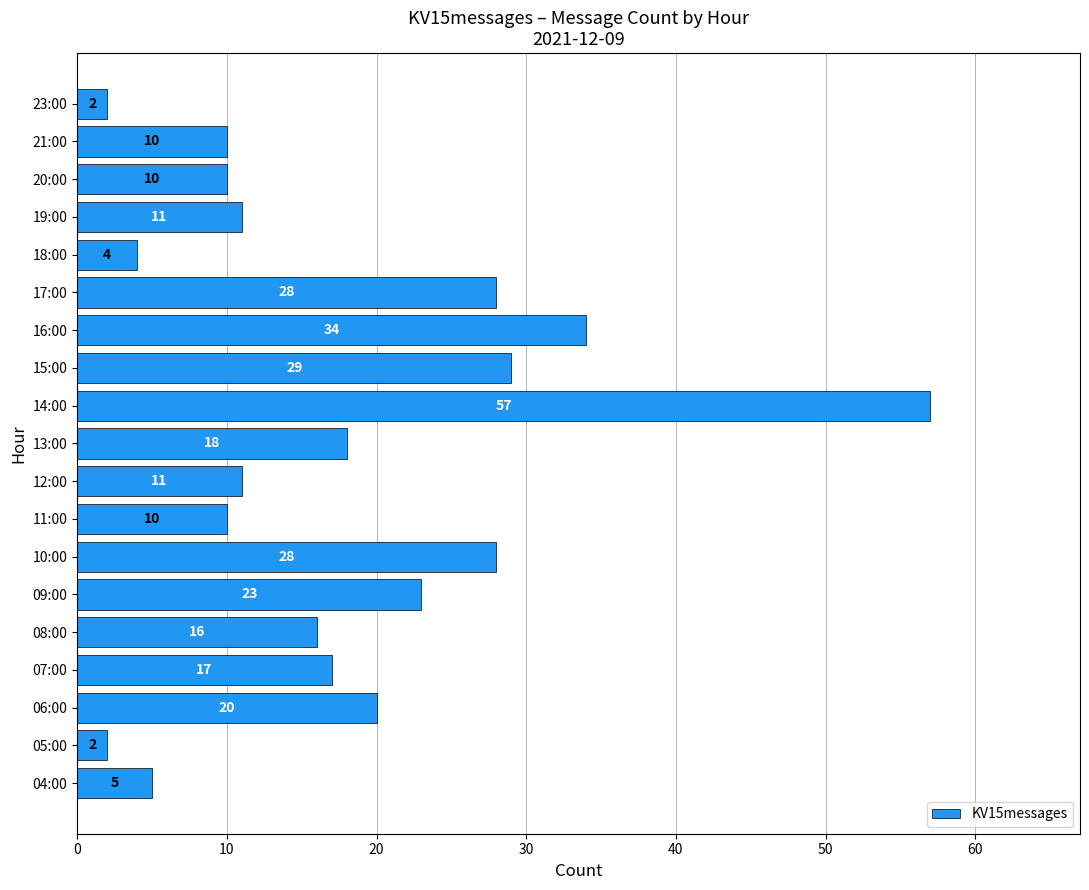

Does the chart contain any negative values?

No